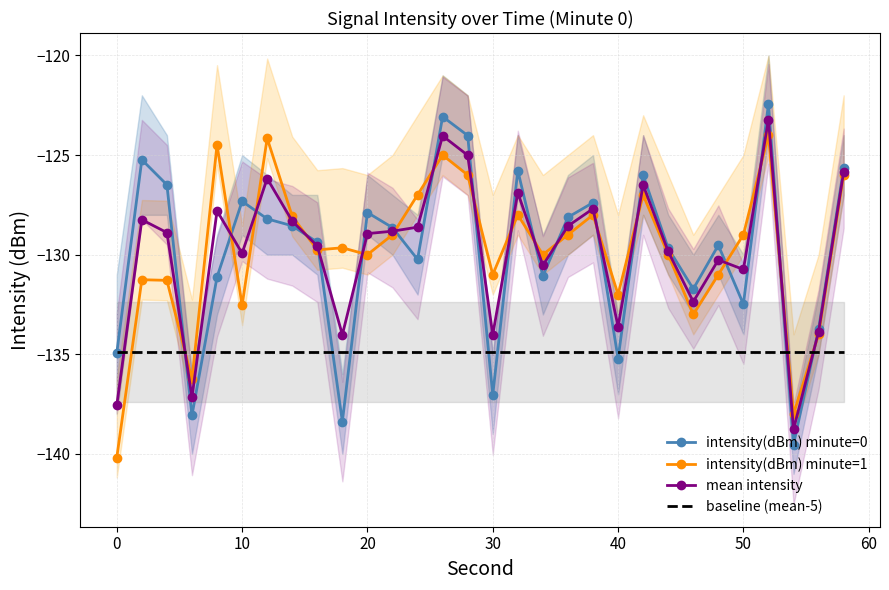

What is the maximum value for mean intensity?

-123.2